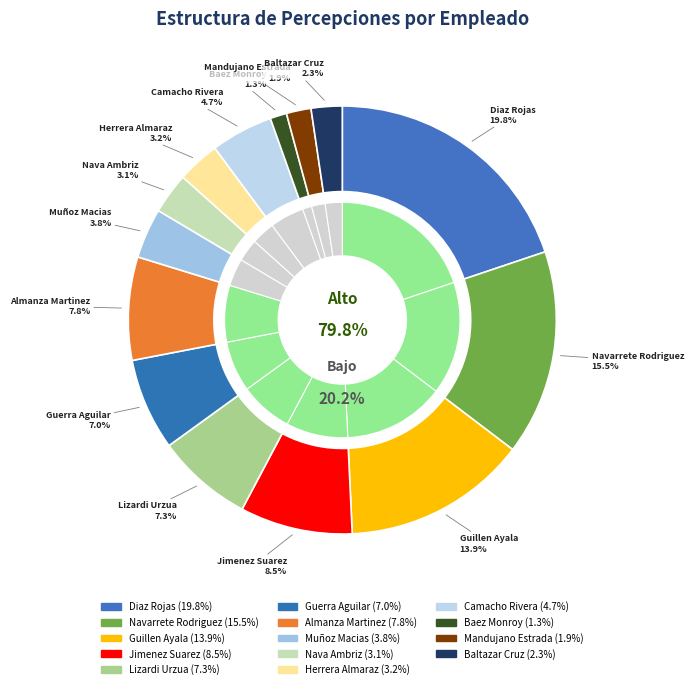

What is the smallest slice in the pie chart?

Baez Monroy Elizabeth